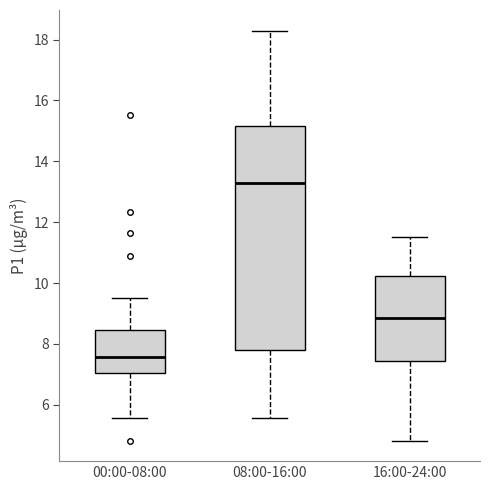

Which box is the tallest, from its lower edge to its upper edge?

08:00-16:00